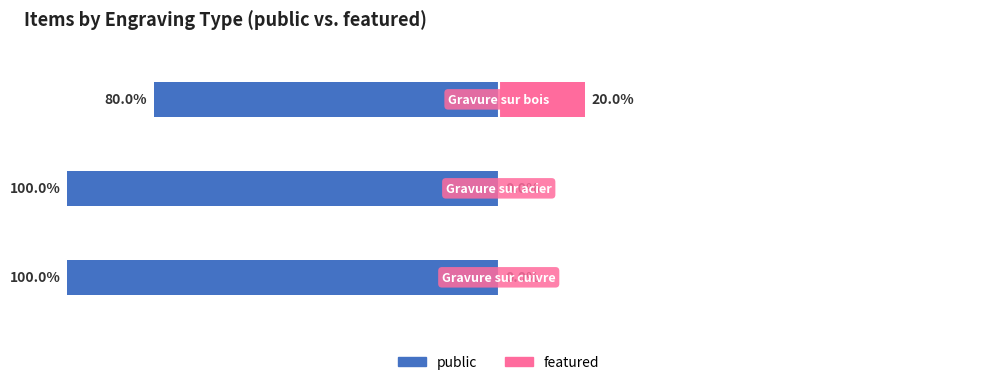

Reading right to left, extract all data points from this chart.

public: -80	-100	-100
featured: 20	0	0